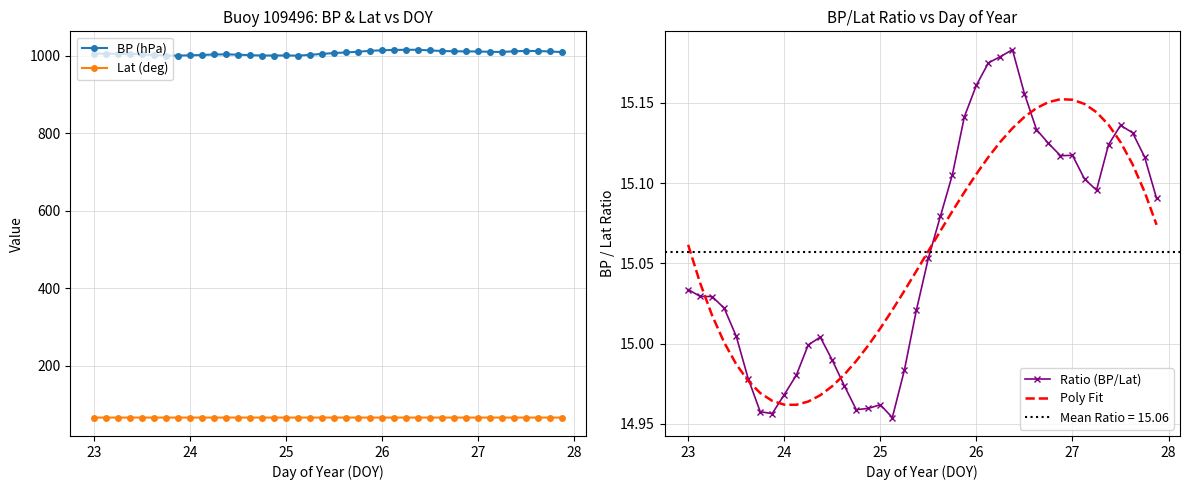

True or false: BP (hPa) and Lat (deg) intersect in this chart.

False